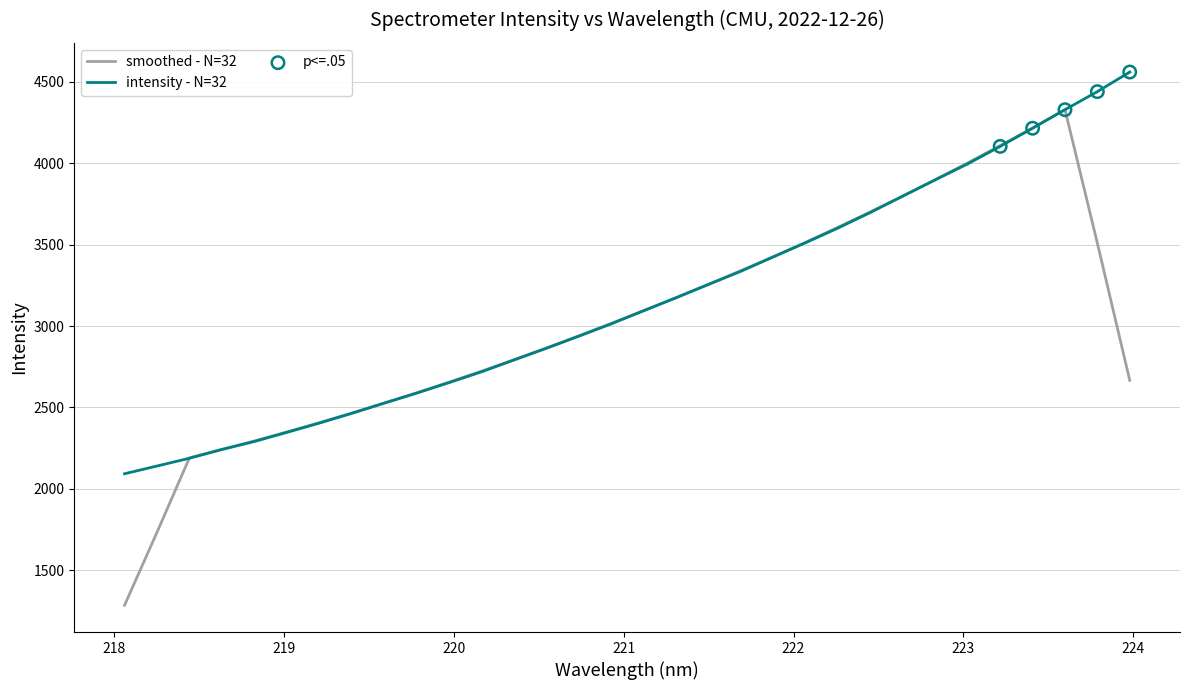

Approximately how many times larger is the value at 220.5444 compared to 223.2172?

0.7